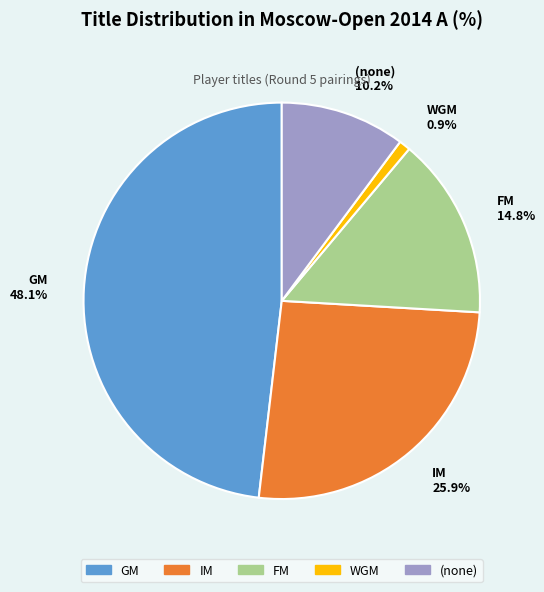

Does FM account for over 50% of the chart?

No